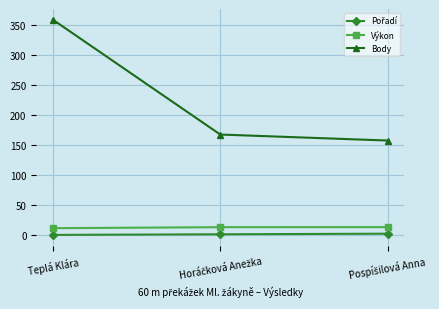

The value of Body at Teplá Klára is 84.1. True or false?

False